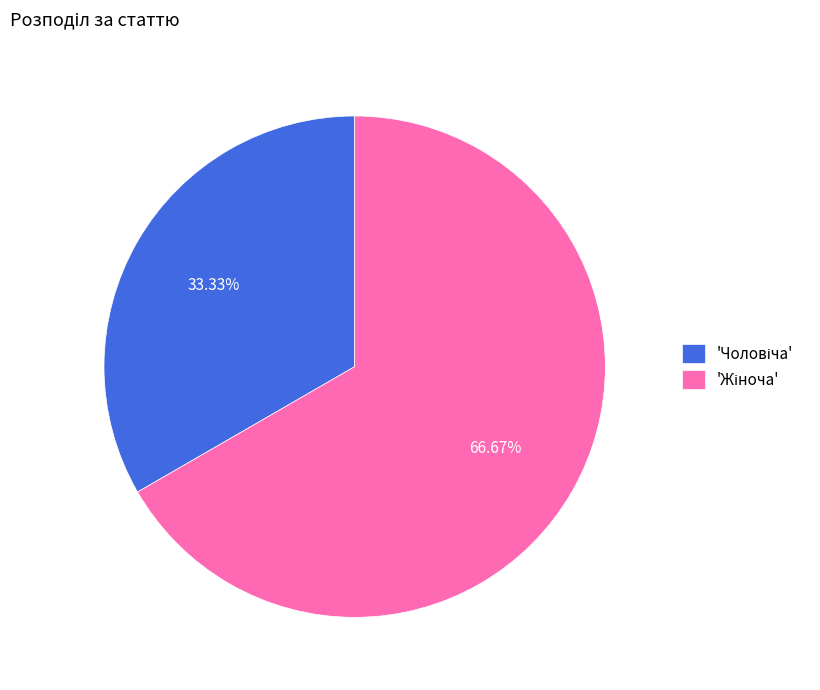

Does any single category account for the majority?

Yes